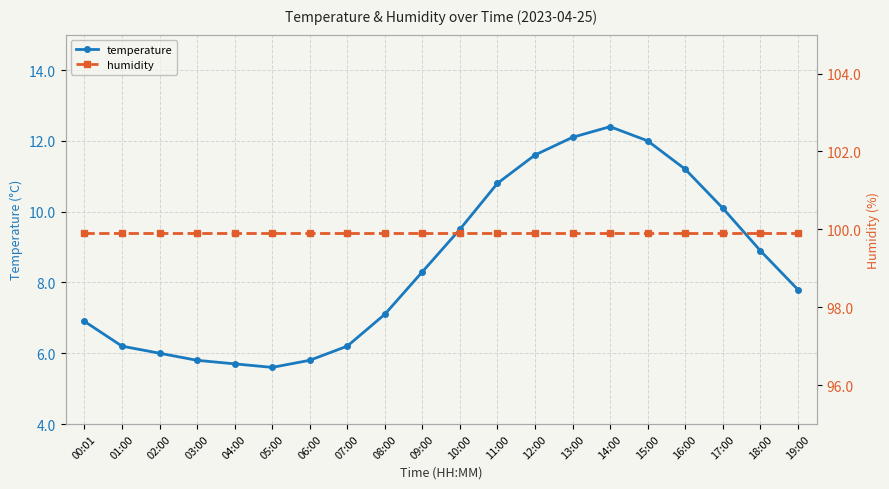

True or false: humidity and temperature intersect in this chart.

False